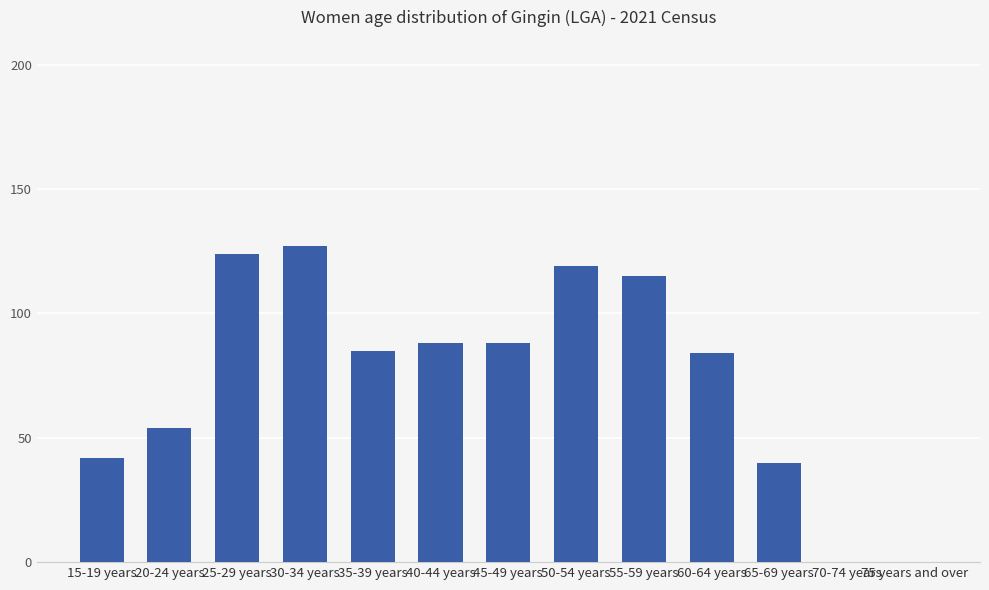

How many data points does each series have?

13